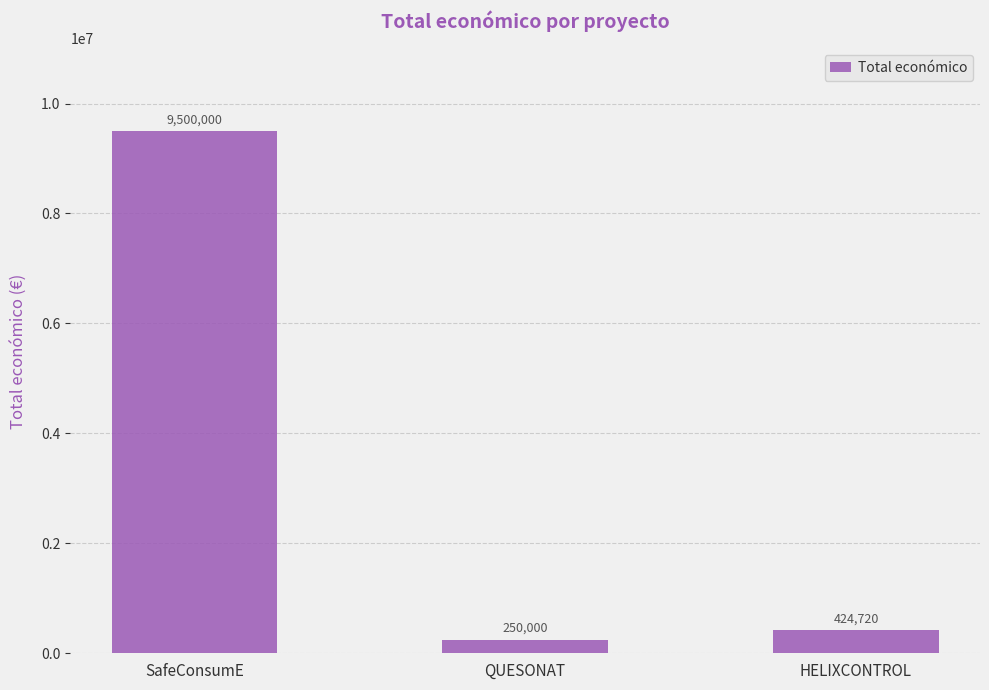

Reading left to right, what are all the values shown in this chart?

SafeConsumE=9500000	QUESONAT=250000	HELIXCONTROL=424720